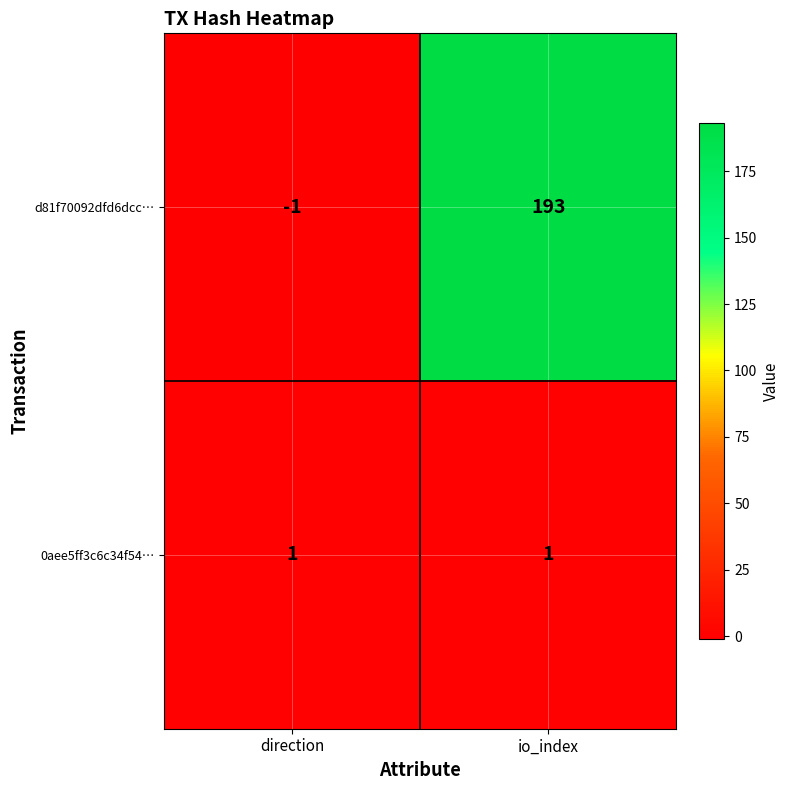

How many data points does each series have?

2